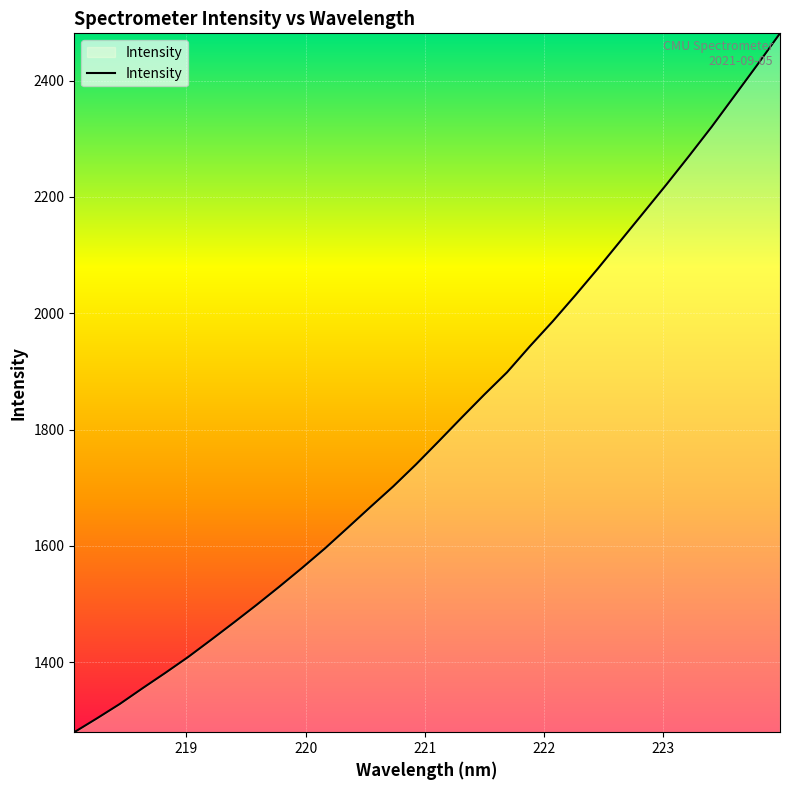

What is the maximum value shown in the chart?

2481.3